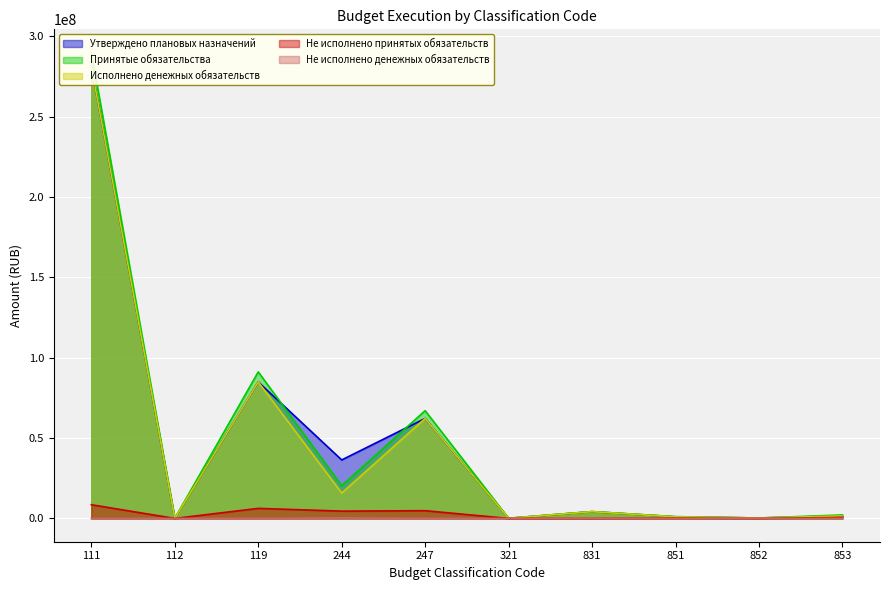

Reading left to right, what are all the values shown in this chart?

Утверждено плановых назначений: 281387607.0	4343.0	84945150.0	36406377.8	62249152.0	90000.0	4235408.0	987107.0	266100.0	1562400.0
Принятые обязательства: 289921462.8	4602.4	91208549.9	20359063.4	67064817.0	90000.0	4235408.0	1127948.0	266214.2	2172347.6
Исполнено денежных обязательств: 281387606.7	4342.4	84945149.4	15813616.8	62249151.7	90000.0	4235408.0	983107.0	266087.2	1562346.6
Не исполнено принятых обязательств: 8533856.1	260.0	6263400.5	4545446.6	4815665.3	0.0	0.0	144841.0	127.0	610001.0
Не исполнено денежных обязательств: 0.0	0.0	6710.7	346110.3	8411.6	760.0	85551.2	16330.2	18067.2	91910.5